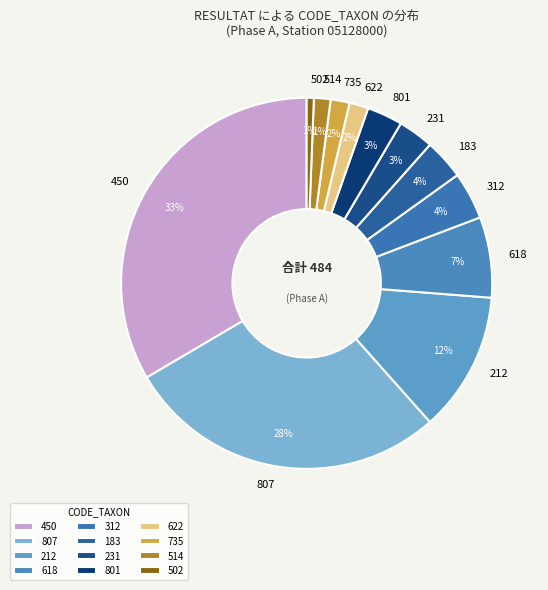

Does 807 represent more than half of the total?

No